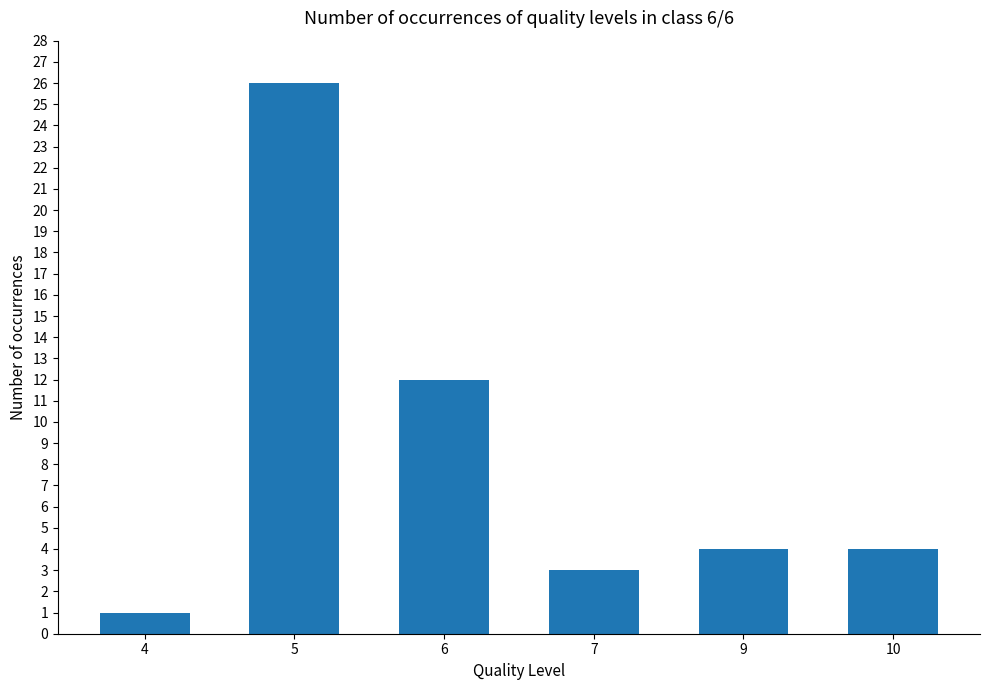

How many bars are there in total?

6